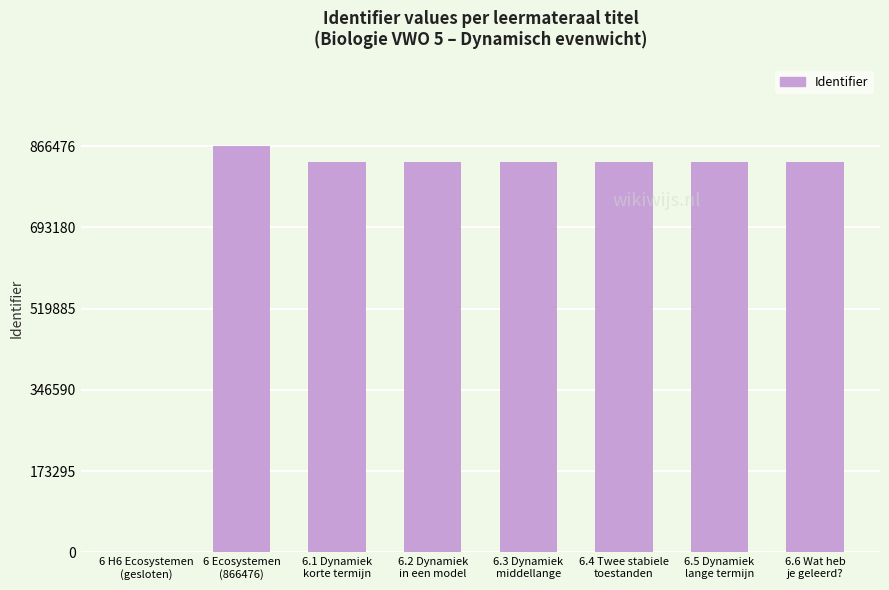

How many values are above zero?

7